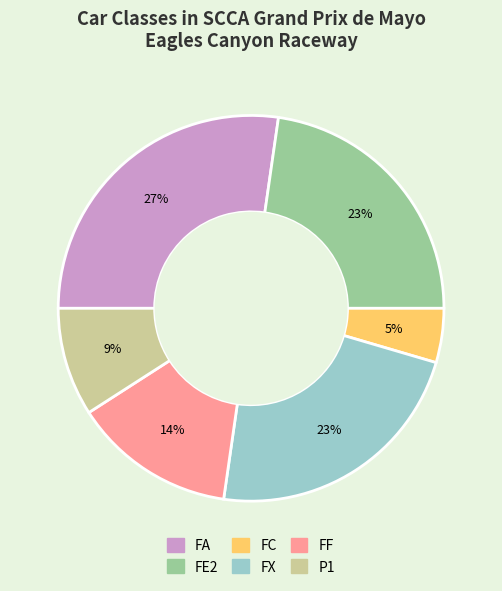

Between FE2 and FF, which is larger?

FE2